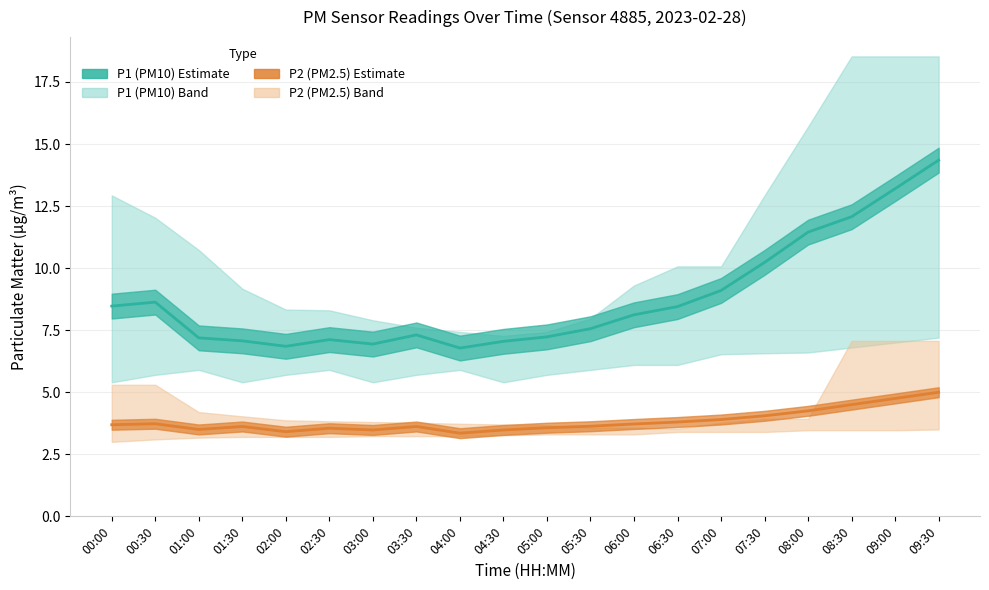

What is the sum of the P2 (PM2.5) values at 03:00 and 01:00?

7.0